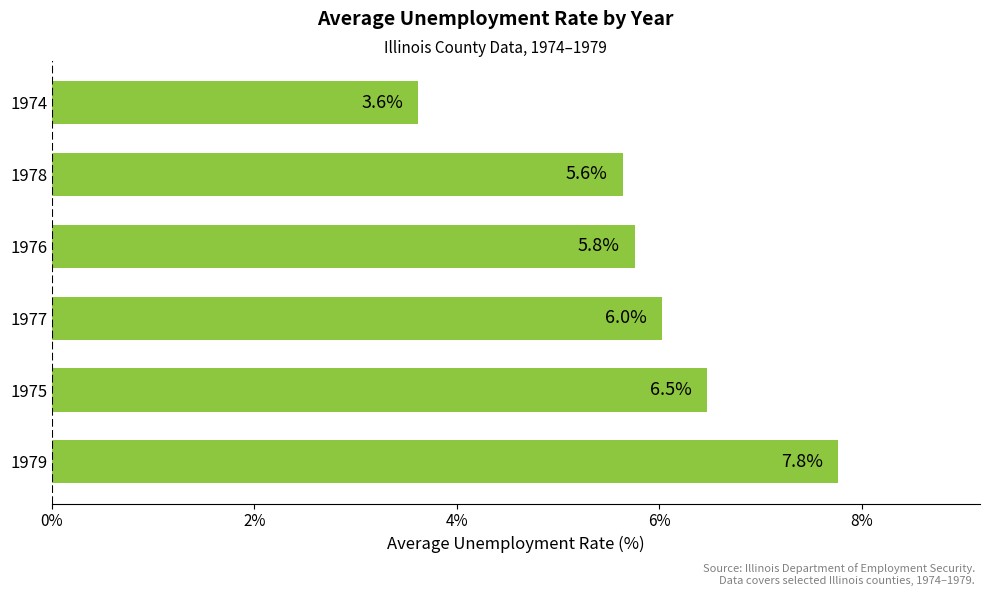

What is the average value?

5.9